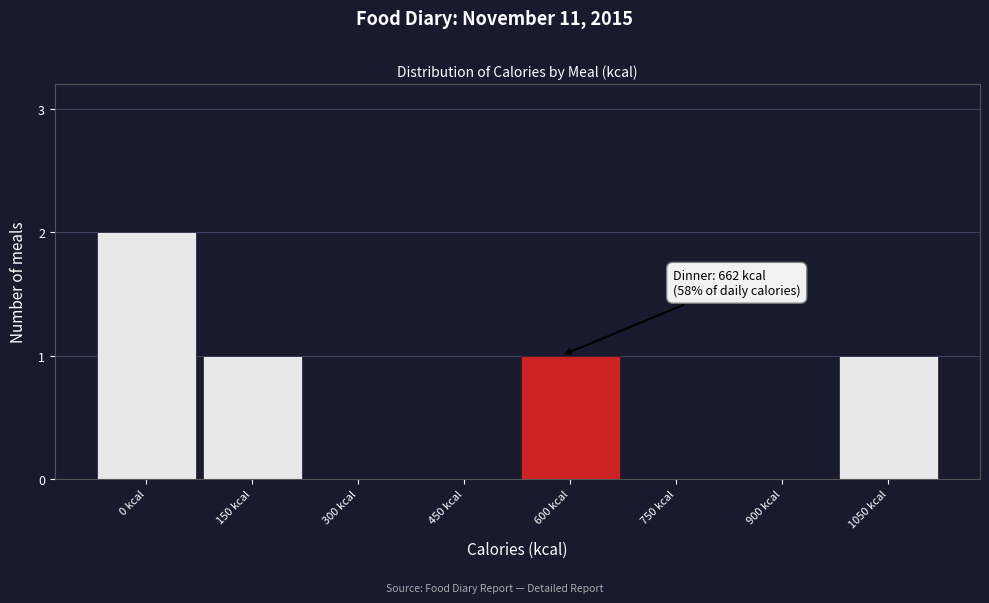

Reading right to left, transcribe all the data shown in this chart.

1050 kcal=1	900 kcal=0	750 kcal=0	600 kcal=1	450 kcal=0	300 kcal=0	150 kcal=1	0 kcal=2